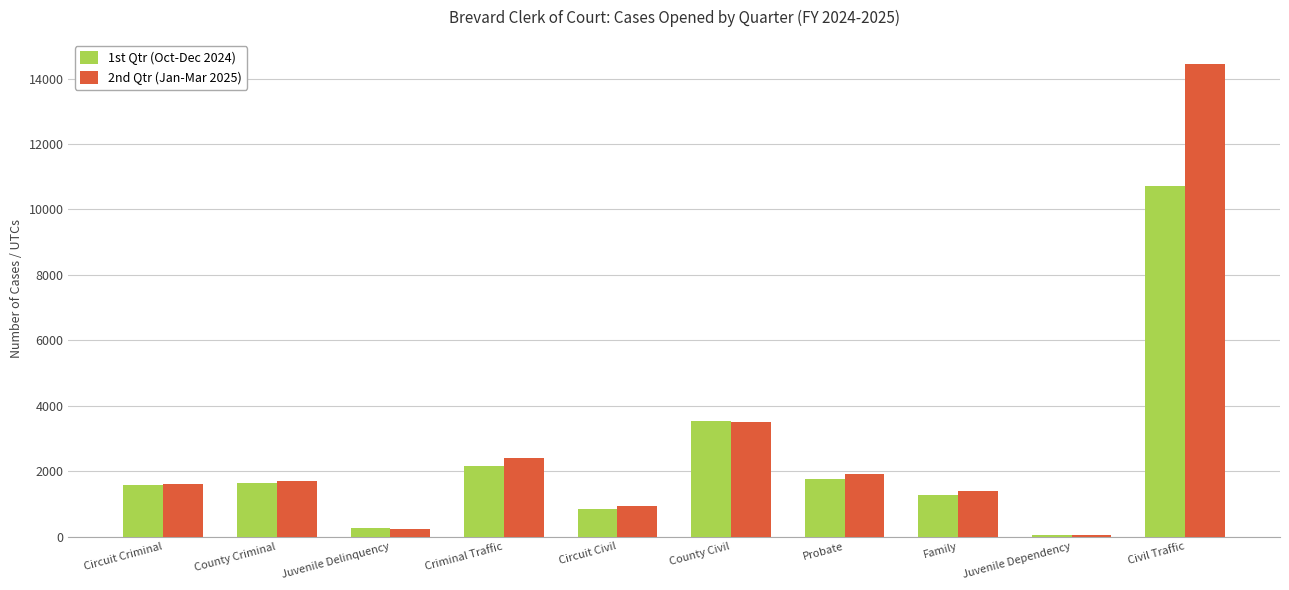

What is the value of the 1st Qtr (Oct-Dec 2024) bar at the 3rd from the left?

271